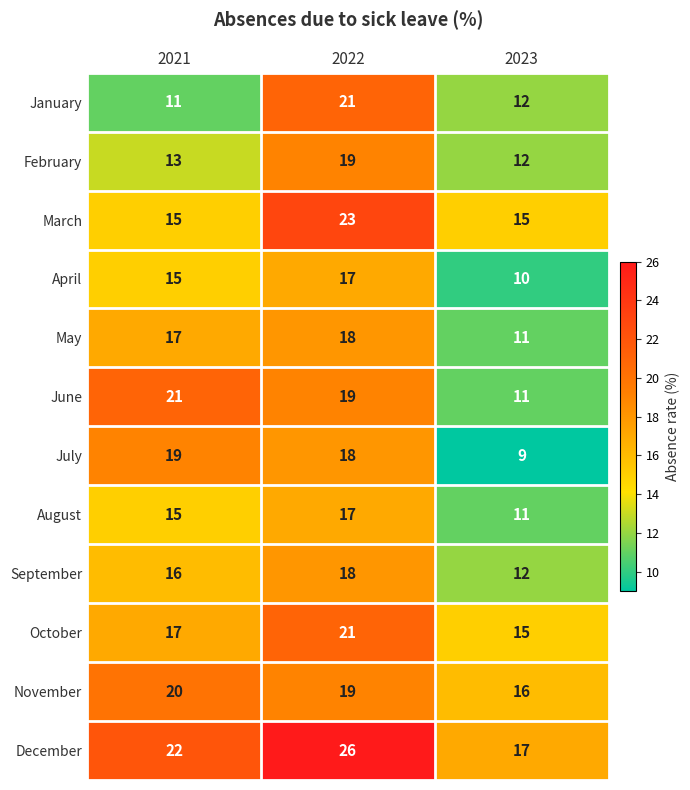

True or false: May has a value of 24 at 2021.

False